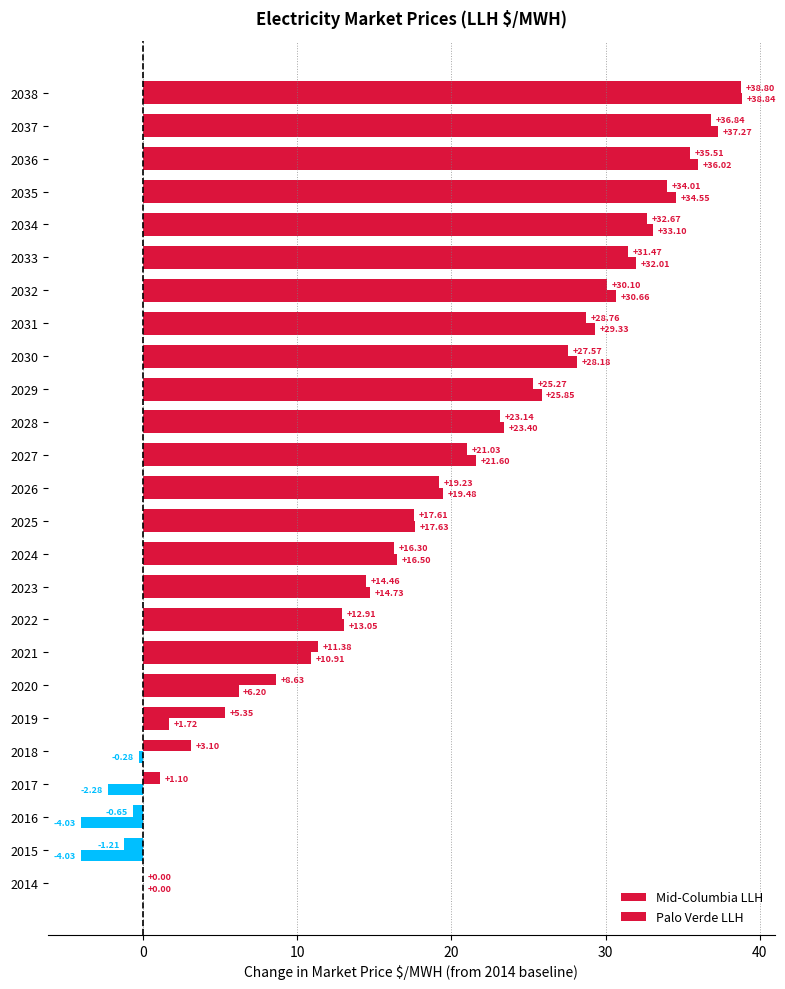

How many data points in Palo Verde LLH are above 19?

13